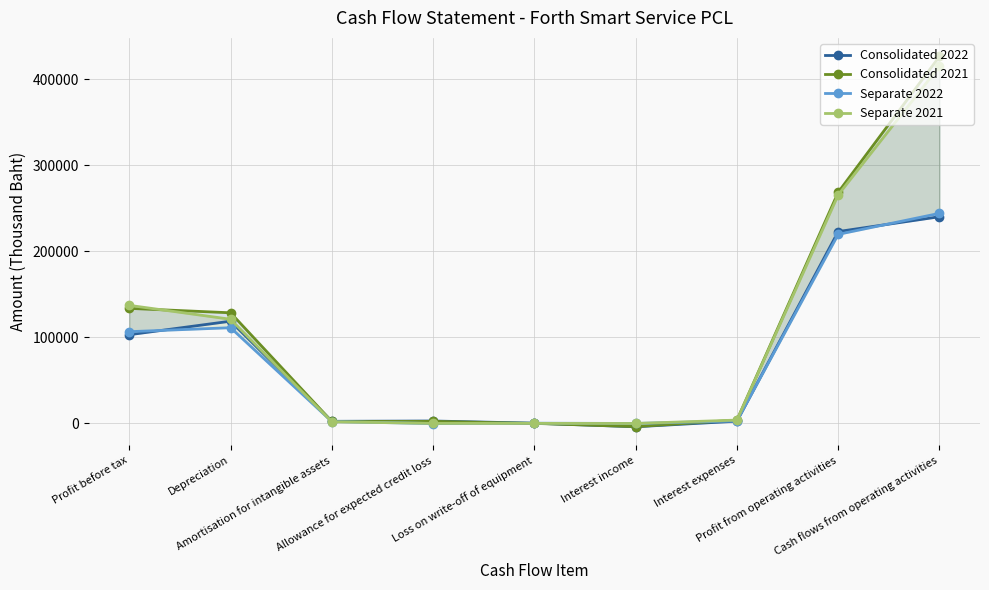

At which category does Consolidated 2022 reach its first local valley?

Amortisation for intangible assets